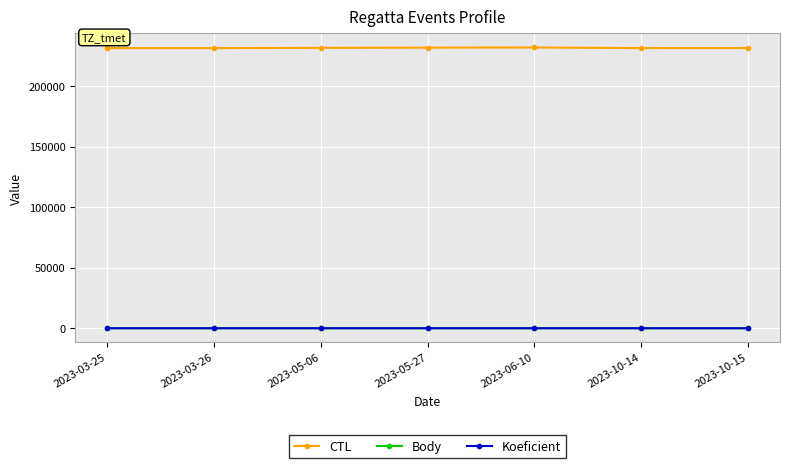

What is the difference between the second highest and minimum values in the Body series?

0.5